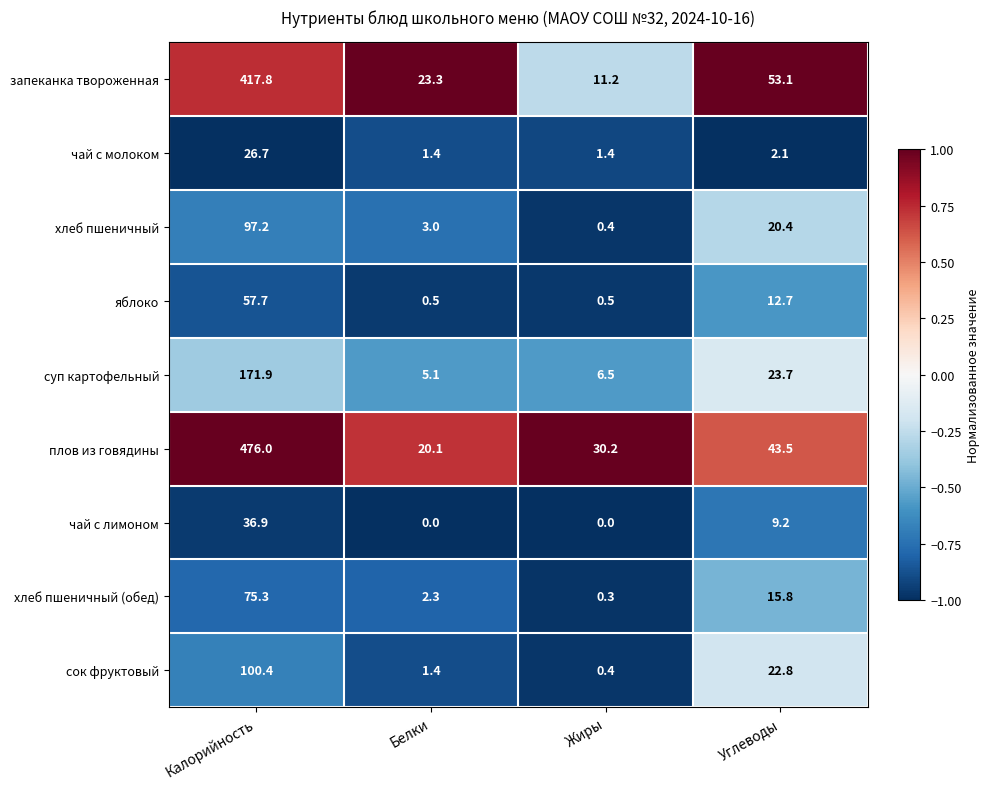

What is the difference between the highest and lowest values at Белки?

23.3